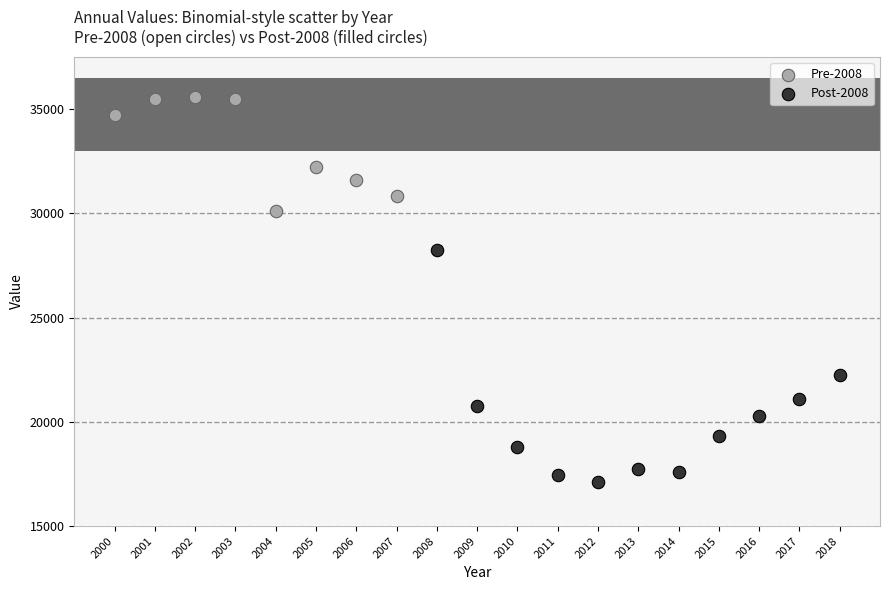

Which series reaches the minimum Y coordinate?

Post-2008